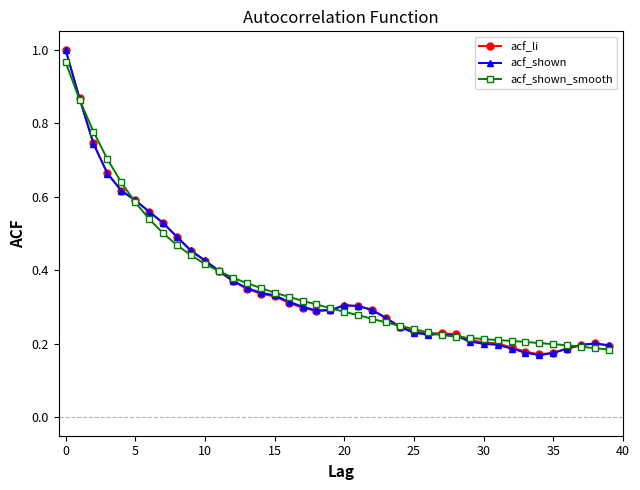

True or false: acf_li has more than 1 points higher than both neighbors.

True